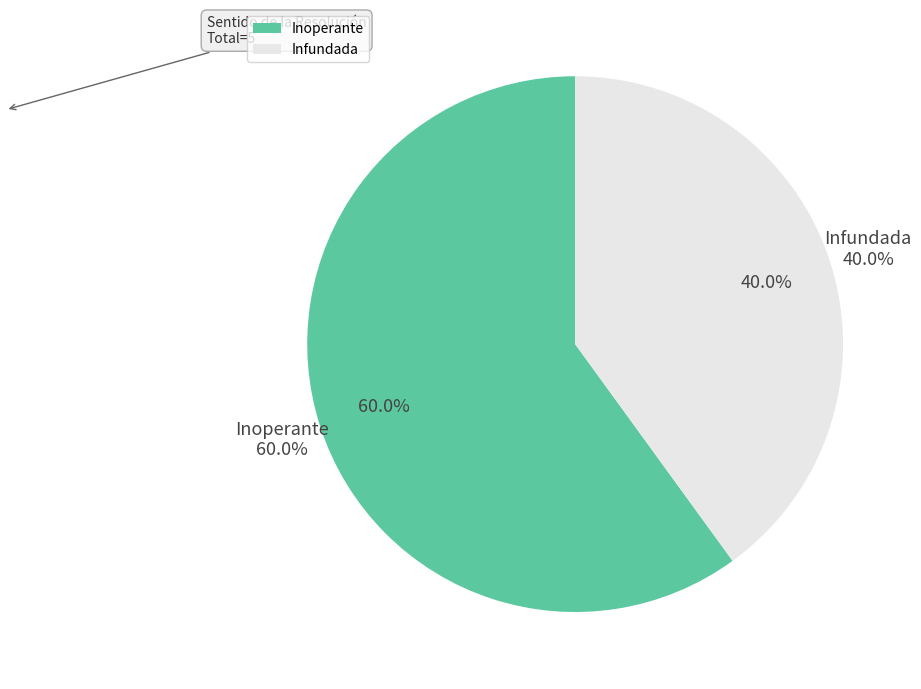

To the nearest percent, what portion does Inoperante represent?

60%